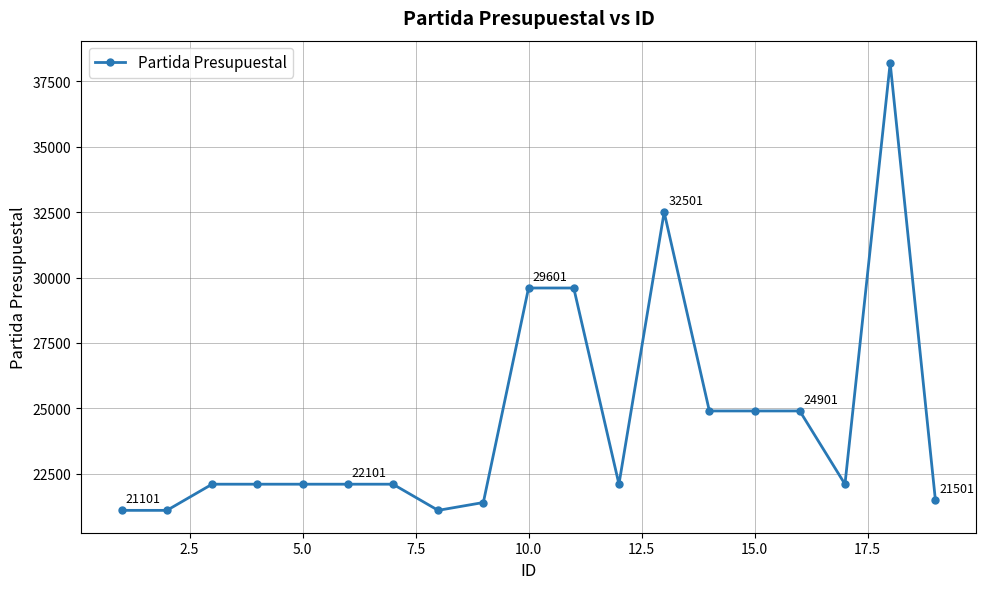

True or false: the data has more than 0 interior local peaks.

True